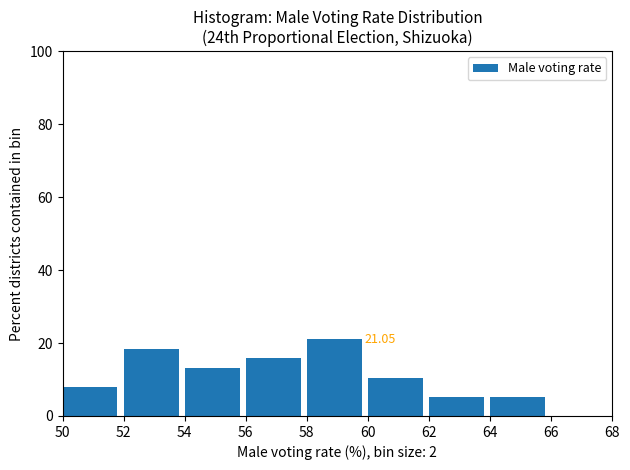

Over which range of the x-axis is the bar tallest?

58 to 60